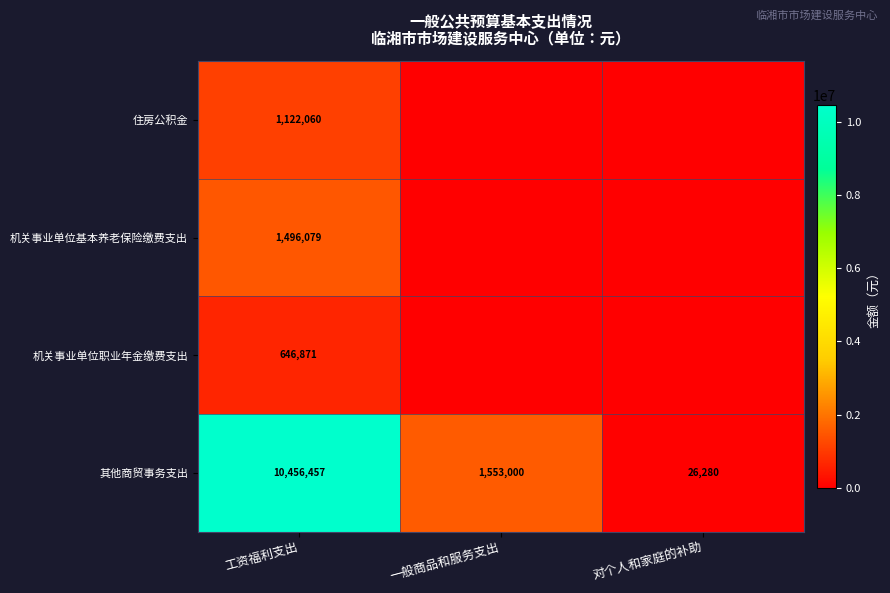

What is the difference between the 其他商贸事务支出 values at 工资福利支出 and 对个人和家庭的补助?

10430177